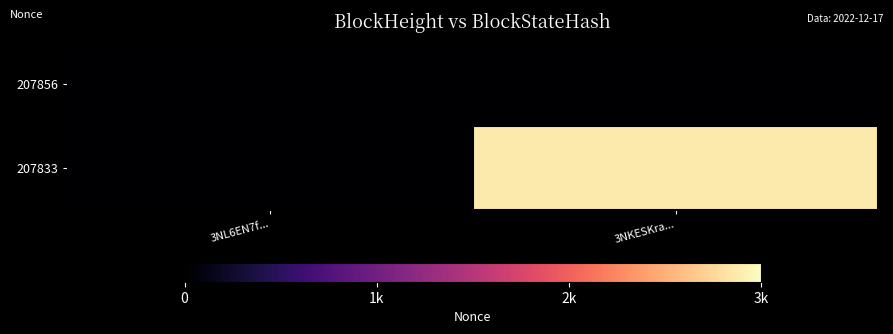

How many categories are shown in the chart?

2